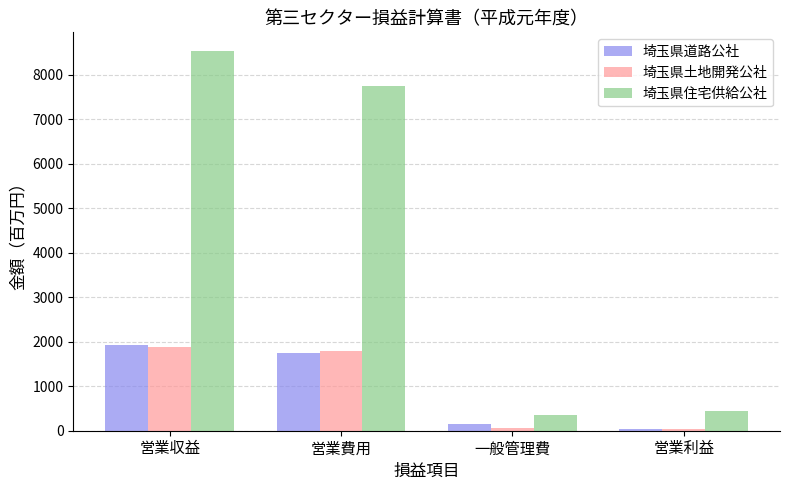

How many data points in 埼玉県土地開発公社 are less than 1788?

2